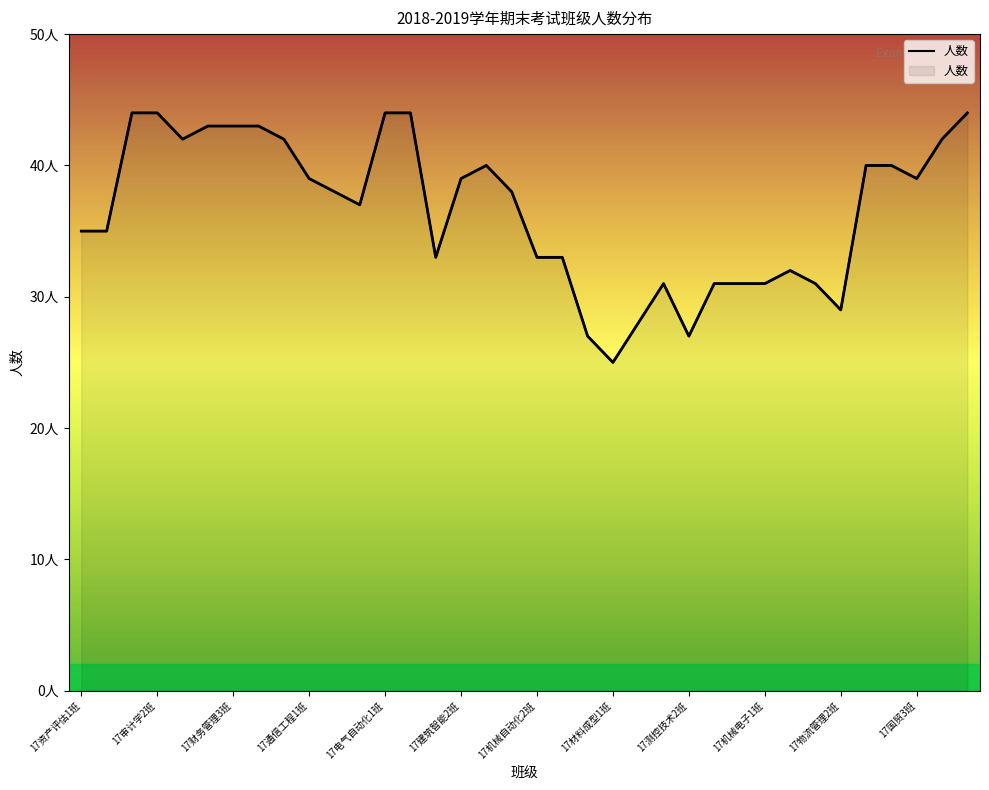

The value at 17经济学2班 is 73. True or false?

False